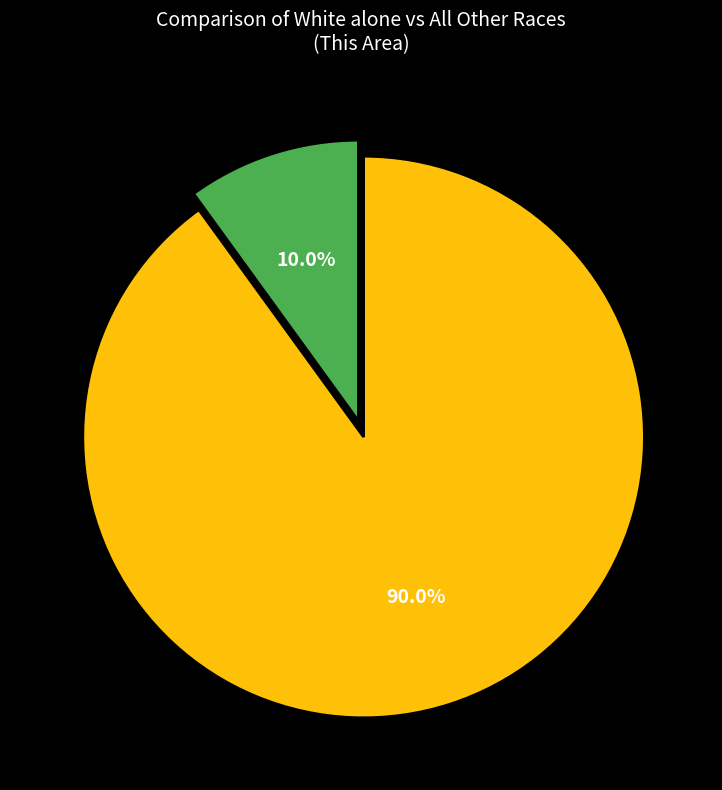

Does any single category account for the majority?

Yes